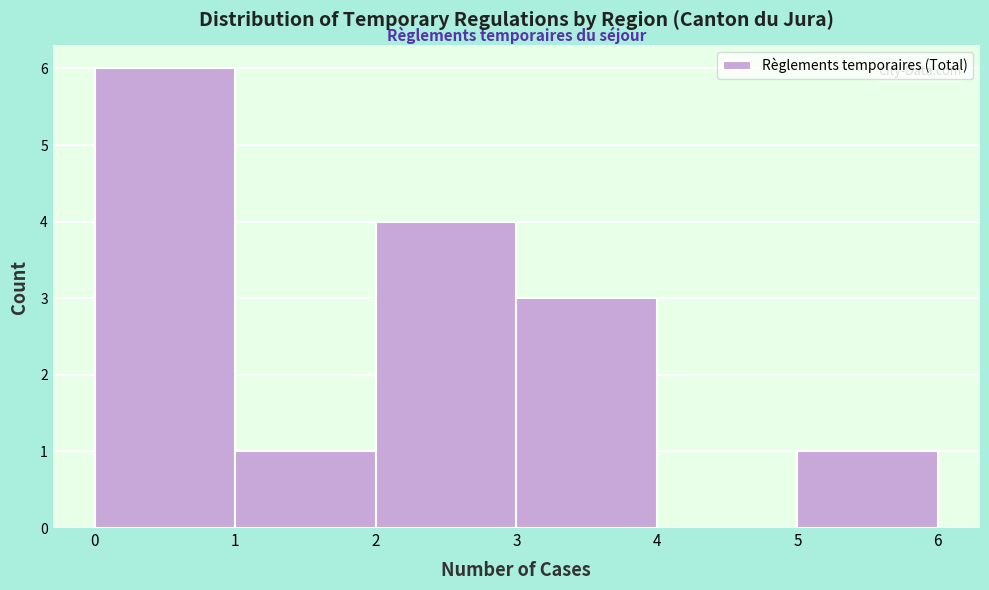

Which range on the x-axis has the tallest bar?

0 to 1